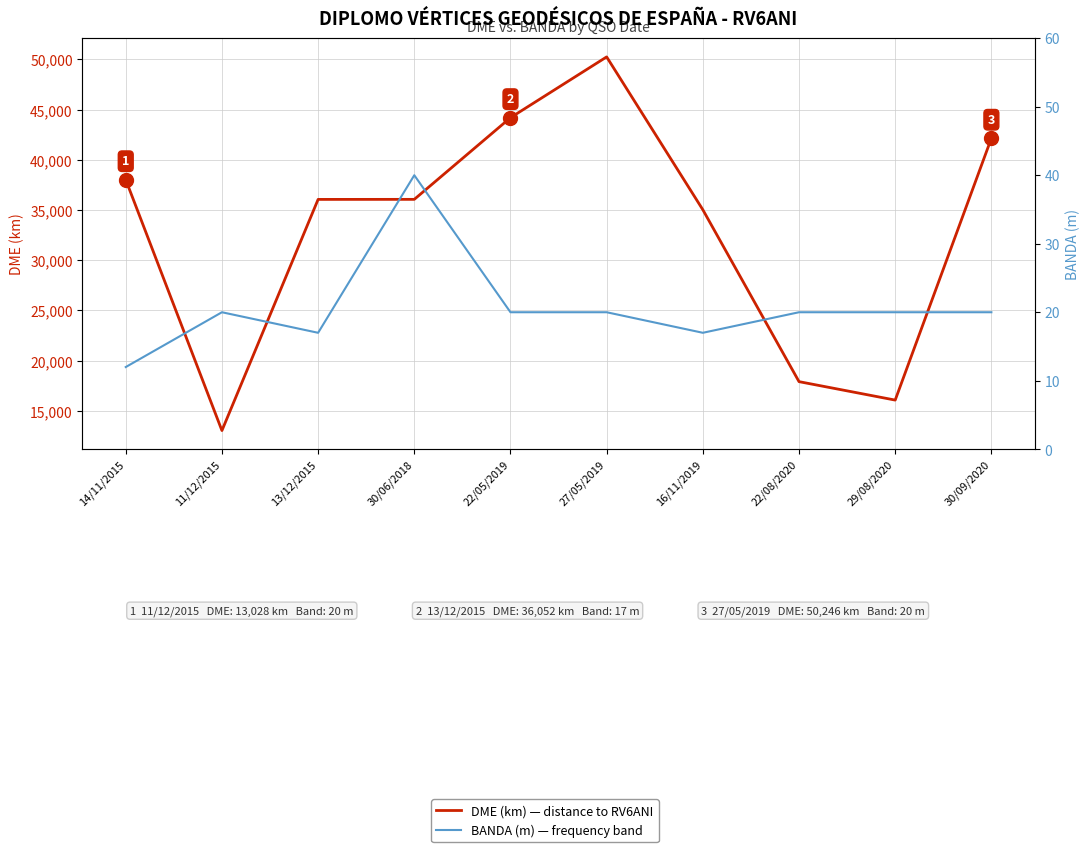

What is the sum of the DME (km) — distance to RV6ANI values at 27/05/2019 and 14/11/2015?

88255